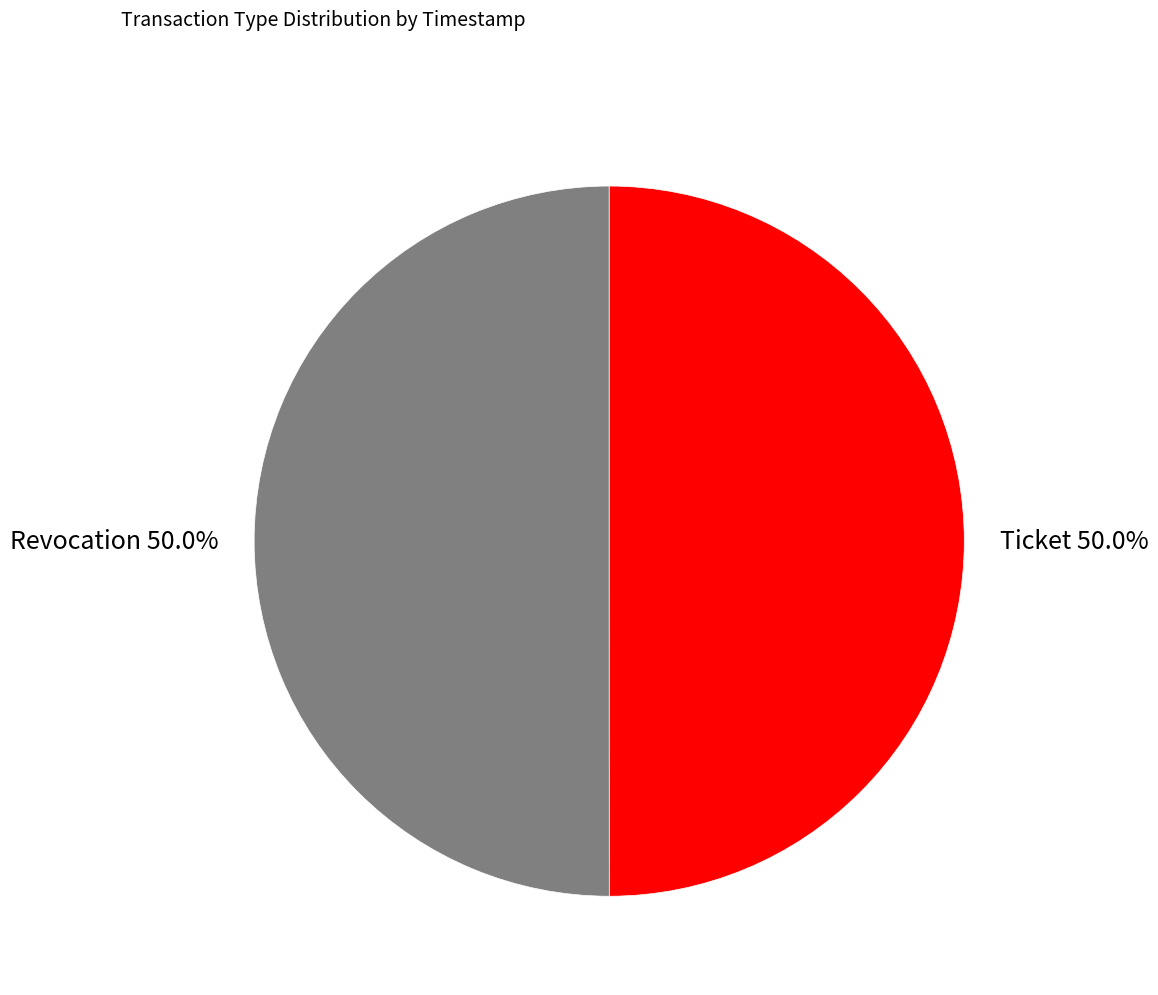

Approximately how many times larger is the value at Ticket compared to Revocation?

1.0